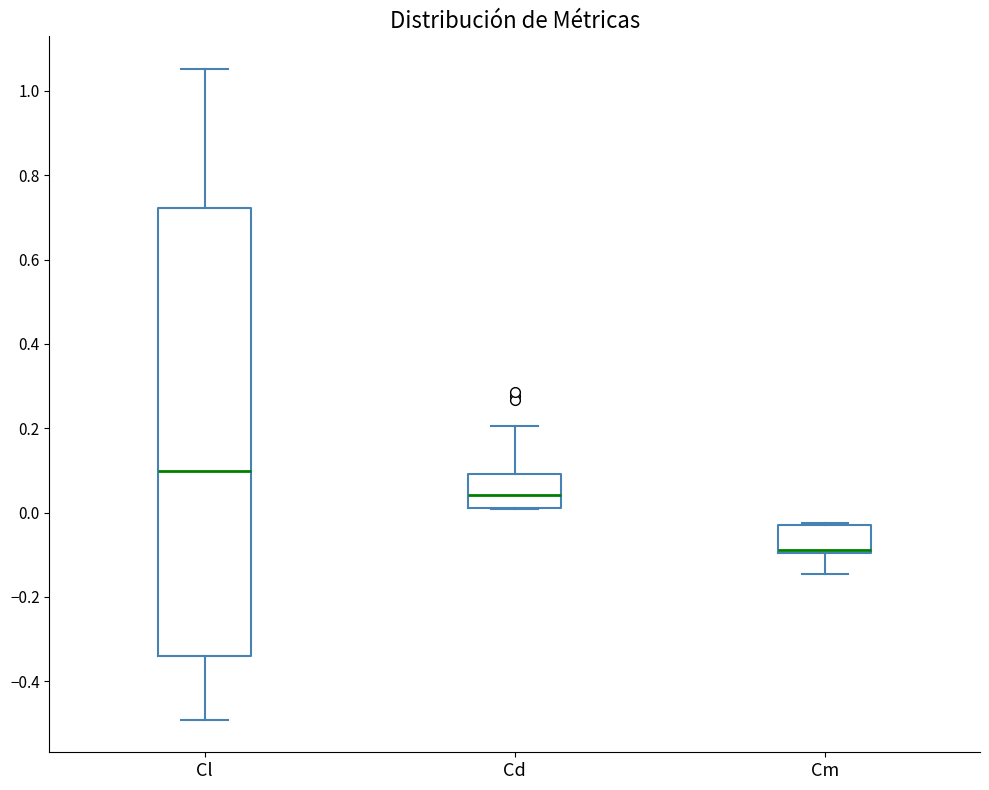

Reading left to right, read every box against the y-axis: the position of its median line, the range the box covers, and the ends of its whiskers. The values are not printed on the chart, so give them approximately, as read against the axis.

Cl: median 0.10, box -0.34 to 0.72, whiskers -0.50 to 1.06
Cd: median 0.04, box 0.02 to 0.10, whiskers 0.00 to 0.20
Cm: median -0.08, box -0.10 to -0.04, whiskers -0.14 to -0.02